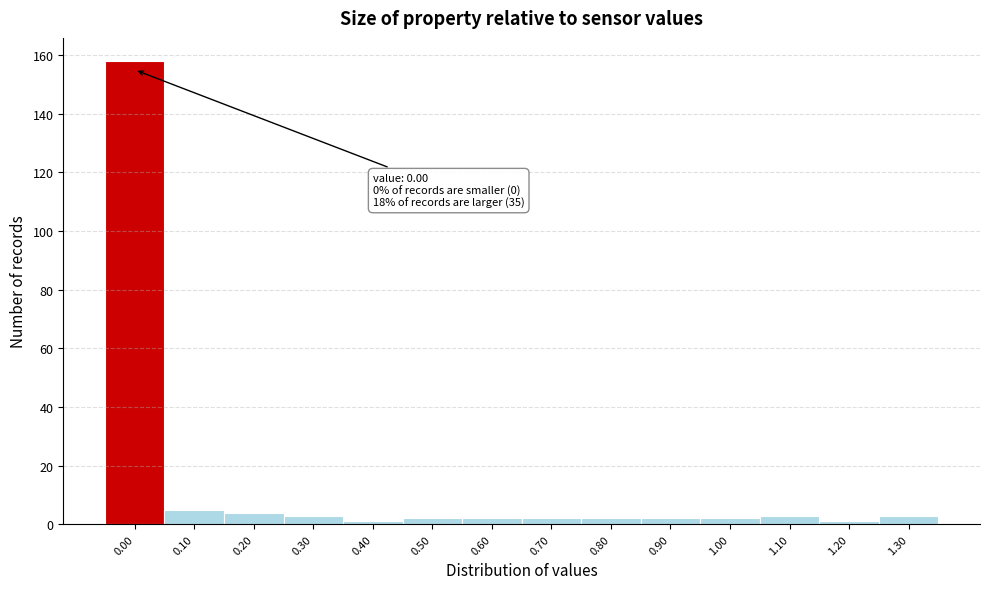

Over which range of the x-axis is the bar tallest?

-0.05 to 0.05